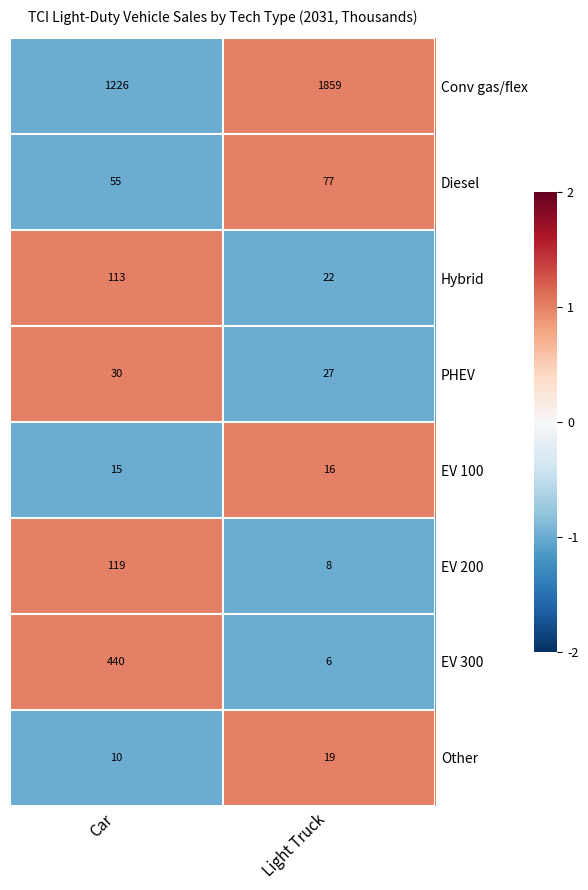

Reading left to right, transcribe all the data shown in this chart.

Conv gas/flex: 1226	1859
Diesel: 55	77
Hybrid: 113	22
PHEV: 30	27
EV 100: 15	16
EV 200: 119	8
EV 300: 440	6
Other: 10	19